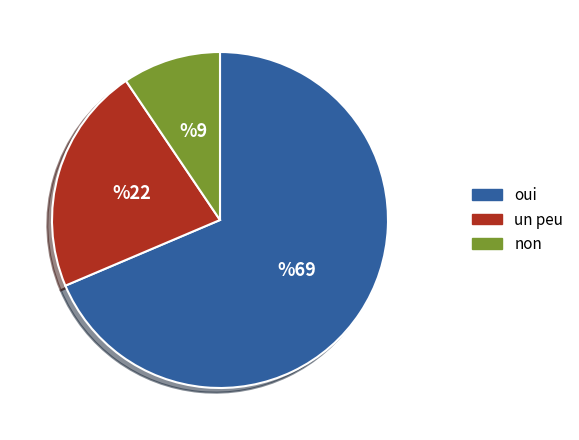

Count the number of slices in the pie.

3